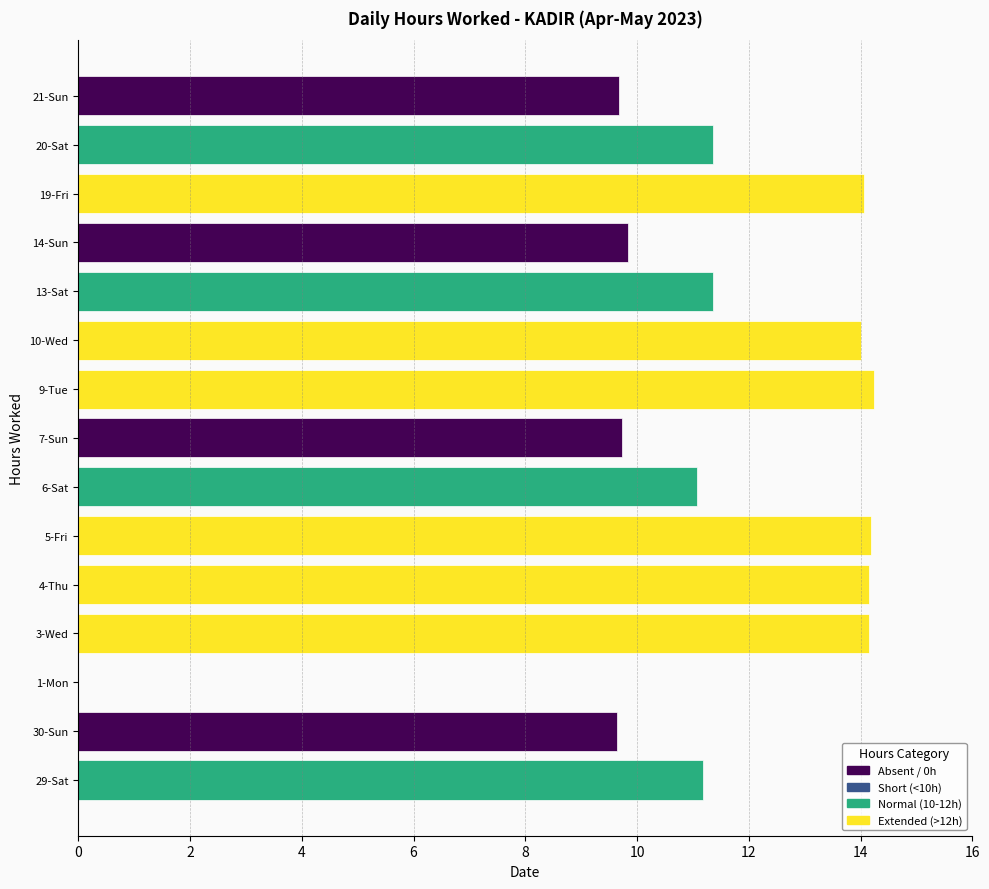

Reading left to right, what are all the values shown in this chart?

Low / Absent: 0.0	9.7	0.0	0.0	0.0	0.0	0.0	9.7	0.0	0.0	0.0	9.8	0.0	0.0	9.7
Normal (10-12h): 11.2	0.0	0.0	0.0	0.0	0.0	11.1	0.0	0.0	0.0	11.4	0.0	0.0	11.4	0.0
Extended (12h+): 0.0	0.0	0.0	14.2	14.2	14.2	0.0	0.0	14.2	14.0	0.0	0.0	14.1	0.0	0.0